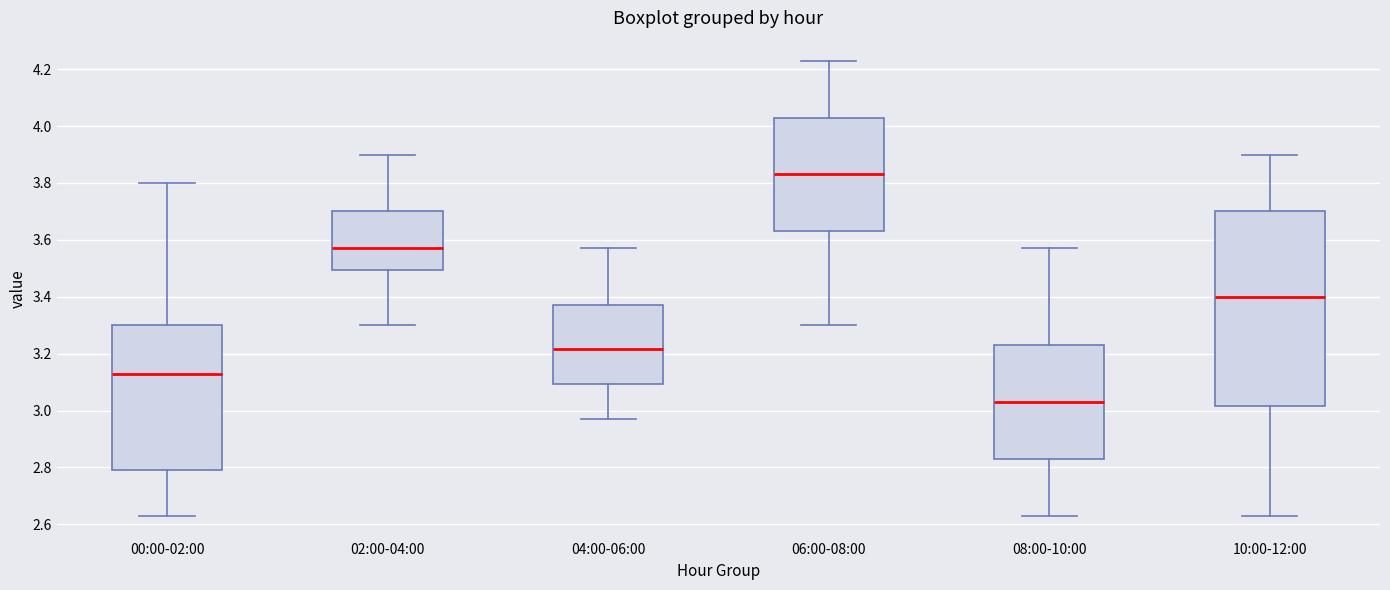

Where does the median line of the box for 04:00-06:00 sit on the y-axis? The values are not printed on the chart, so give them approximately, as read against the axis.

3.22